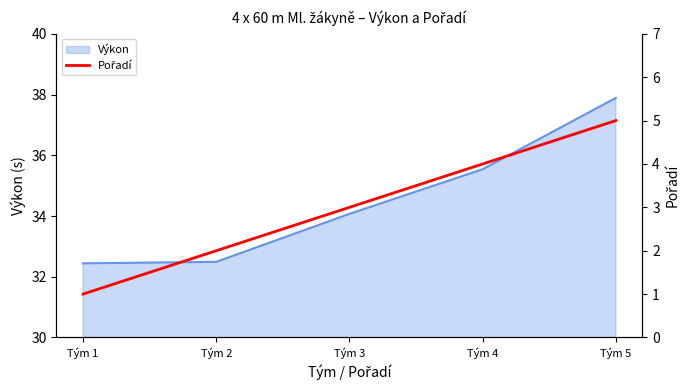

What is the smallest value displayed?

1